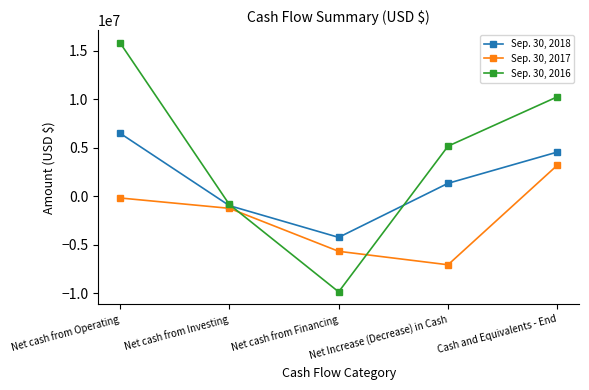

What is the difference between the maximum and minimum values in the Sep. 30, 2016 series?

25702385